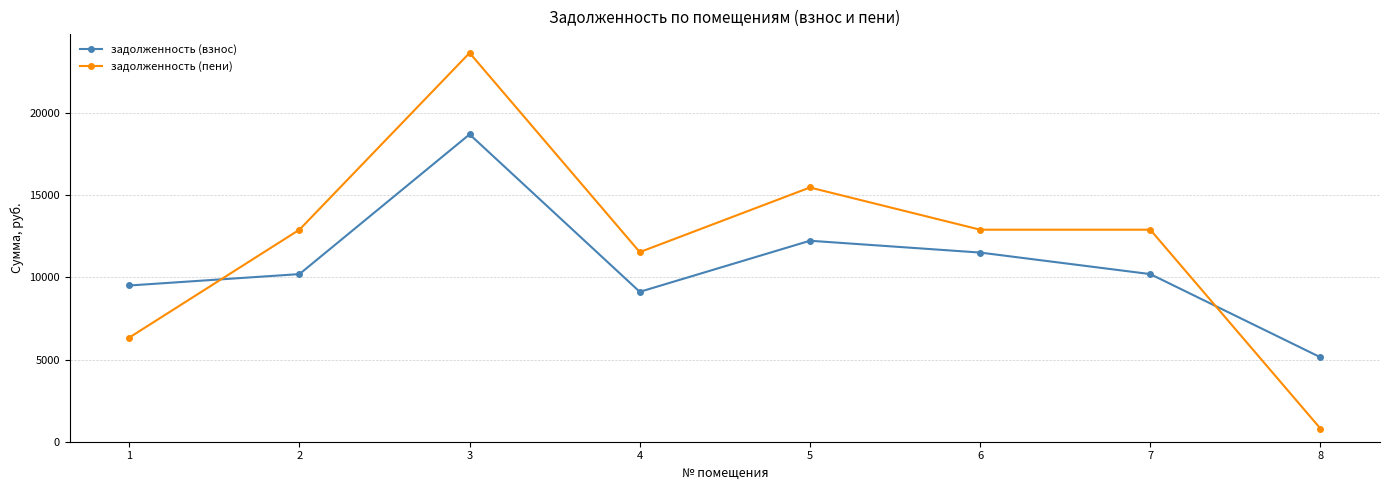

How many times do задолженность (пени) and задолженность (взнос) cross each other?

2